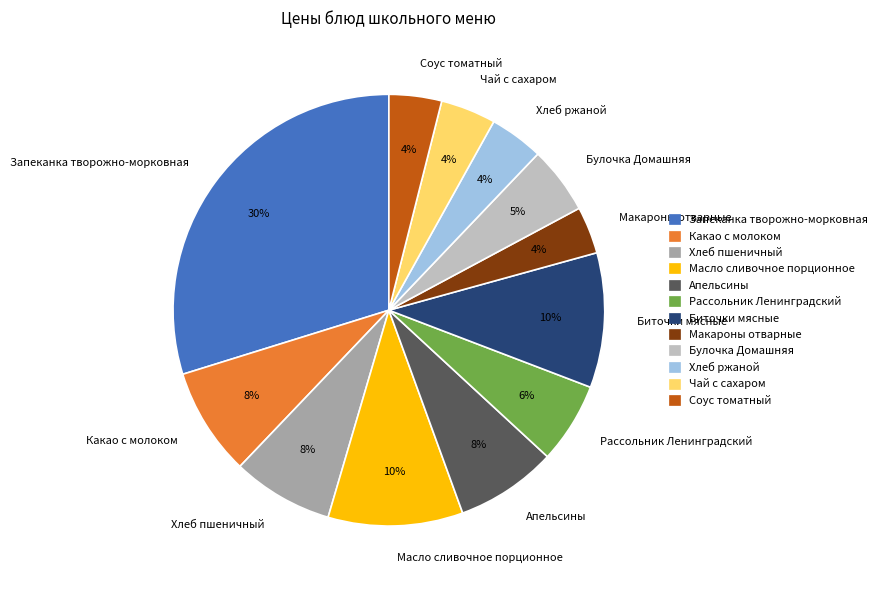

To the nearest percent, what percentage of the pie is Какао с молоком?

8%